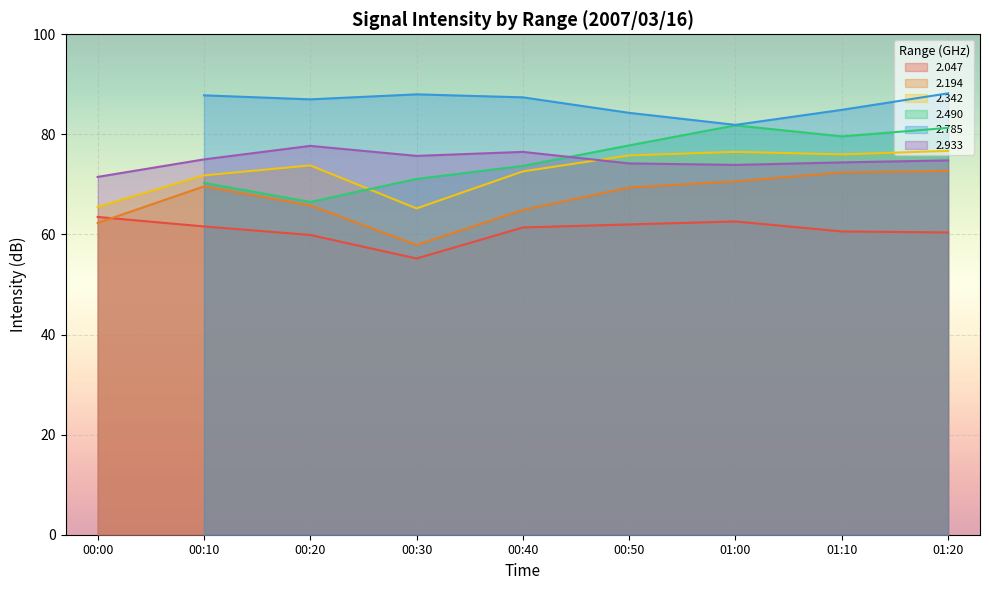

Does the chart display data point markers on the line(s)?

No